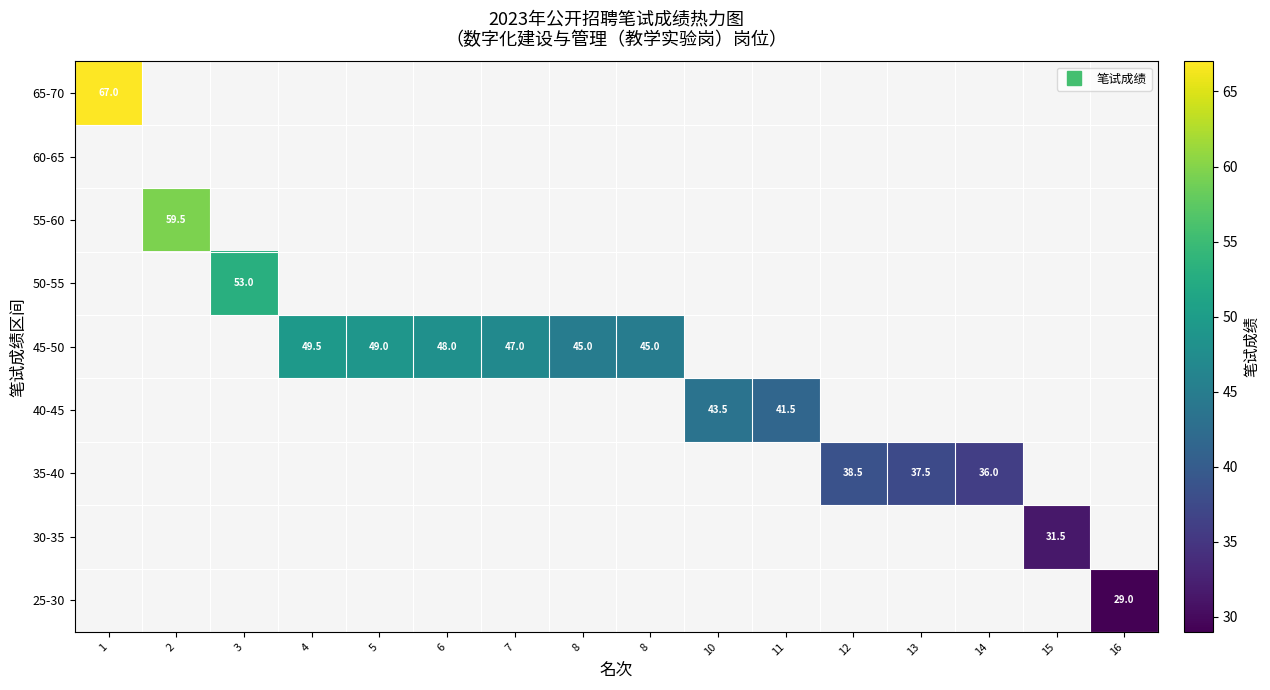

At 16, list the series in order from largest to smallest.

25-30, 30-35, 35-40, 40-45, 45-50, 50-55, 55-60, 60-65, 65-70